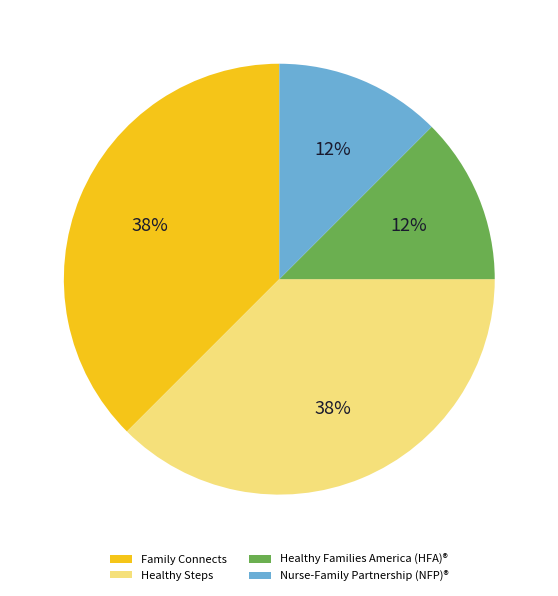

Which has a higher value, Family Connects or Nurse-Family Partnership (NFP)®?

Family Connects